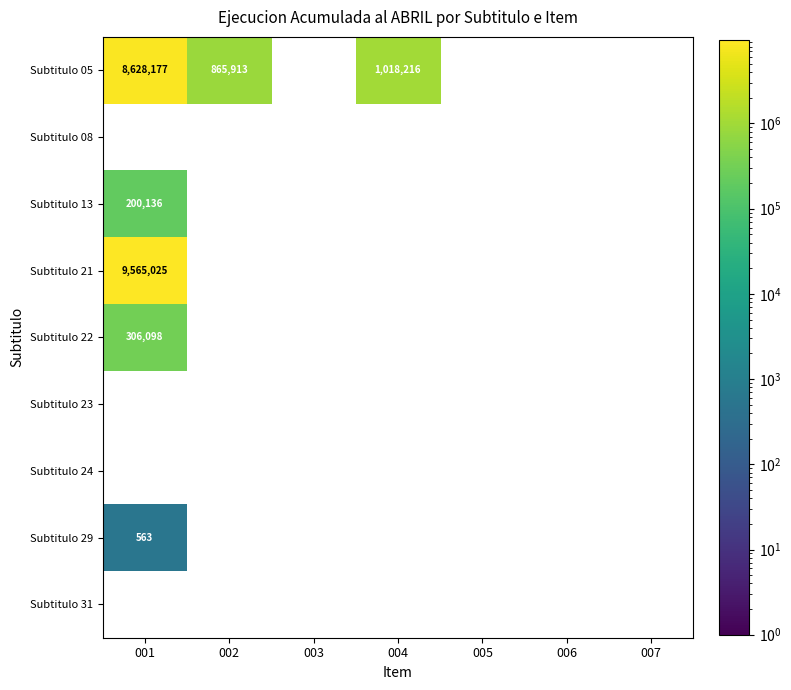

The Subtitulo 05 series shows 1358465 at 002. True or false?

False